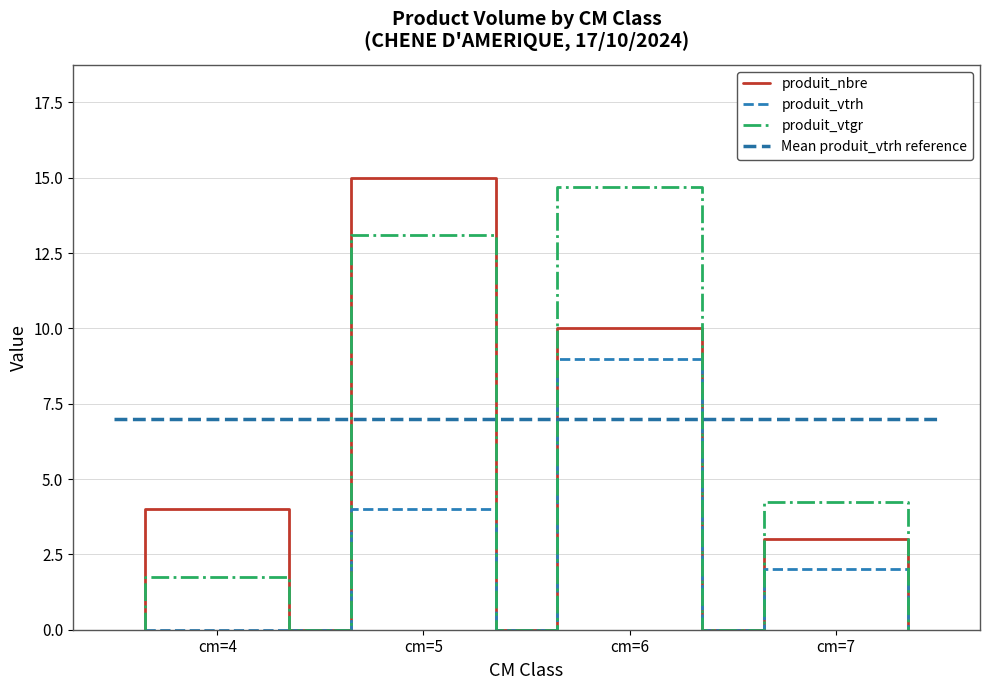

Reading left to right, what are all the values shown in this chart?

produit_nbre: 0.0	4.0	4.0	0.0	0.0	15.0	15.0	0.0	0.0	10.0	10.0	0.0	0.0	3.0	3.0	0.0
produit_vtrh: 0.0	0.0	0.0	0.0	0.0	4.0	4.0	0.0	0.0	9.0	9.0	0.0	0.0	2.0	2.0	0.0
produit_vtgr: 0.0	1.7	1.7	0.0	0.0	13.1	13.1	0.0	0.0	14.7	14.7	0.0	0.0	4.3	4.3	0.0